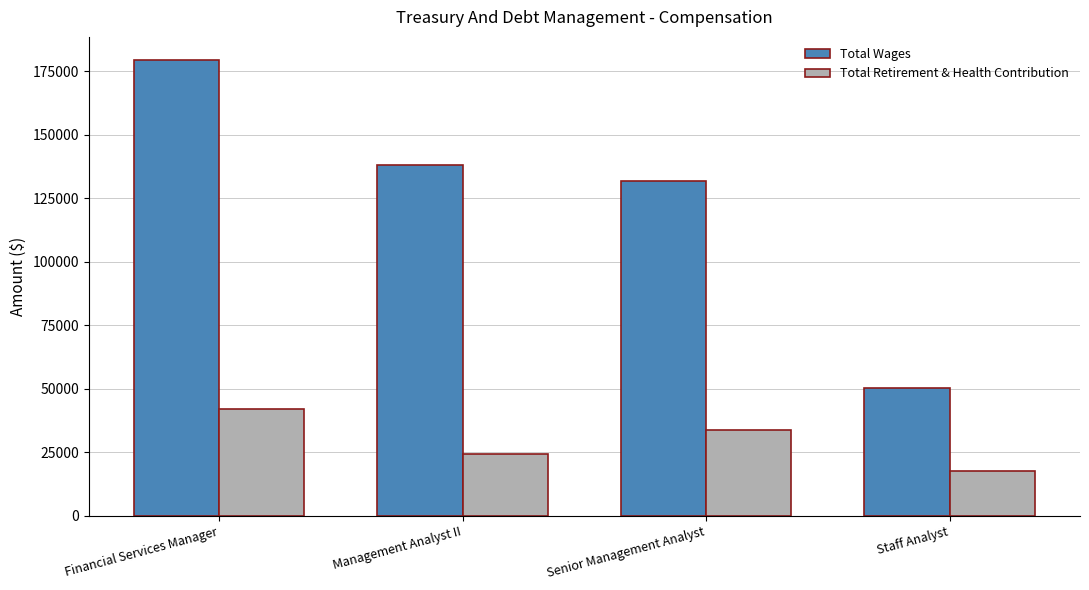

At which label is Total Retirement & Health Contribution closest to 29943?

Senior Management Analyst